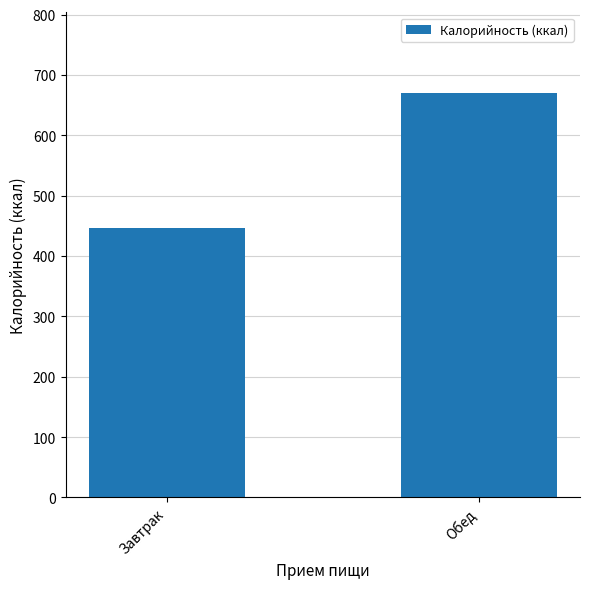

At which label does the data first exceed 669?

Обед